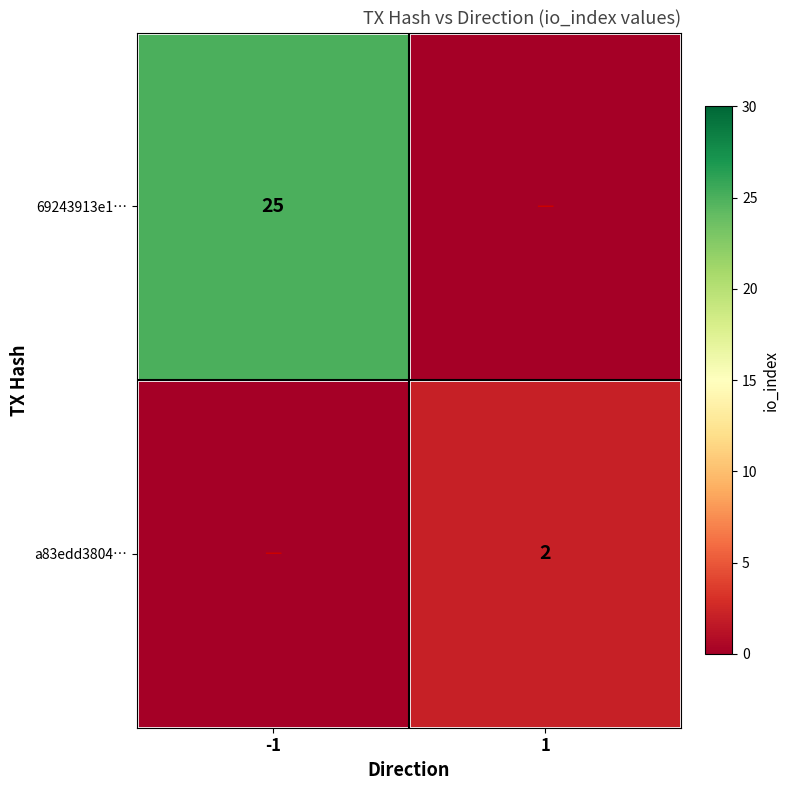

Is the value of 69243913e1… at -1 greater than the value of a83edd3804… at 1?

Yes